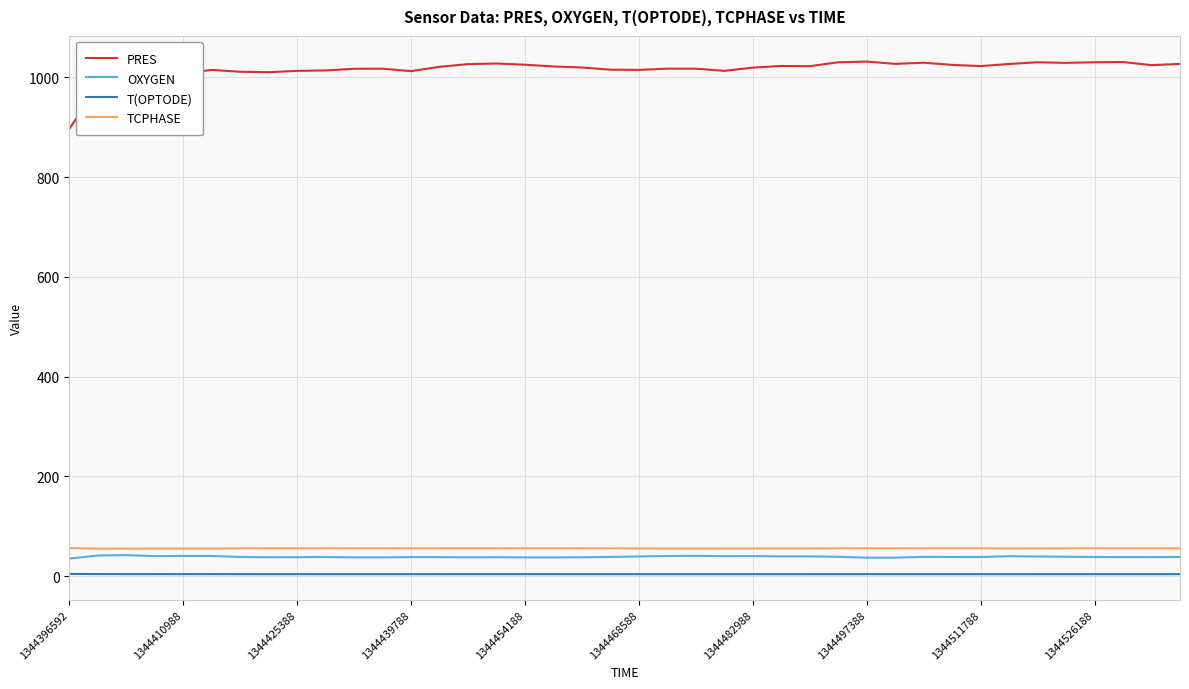

What is the highest value of the PRES series?

1031.7